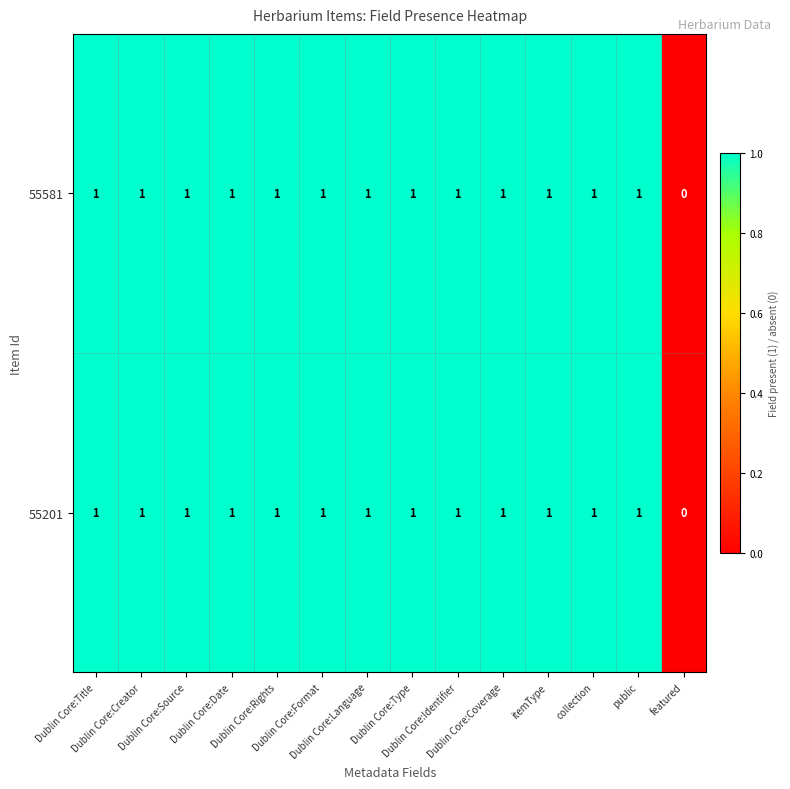

What is the sum of all 55201 values?

13